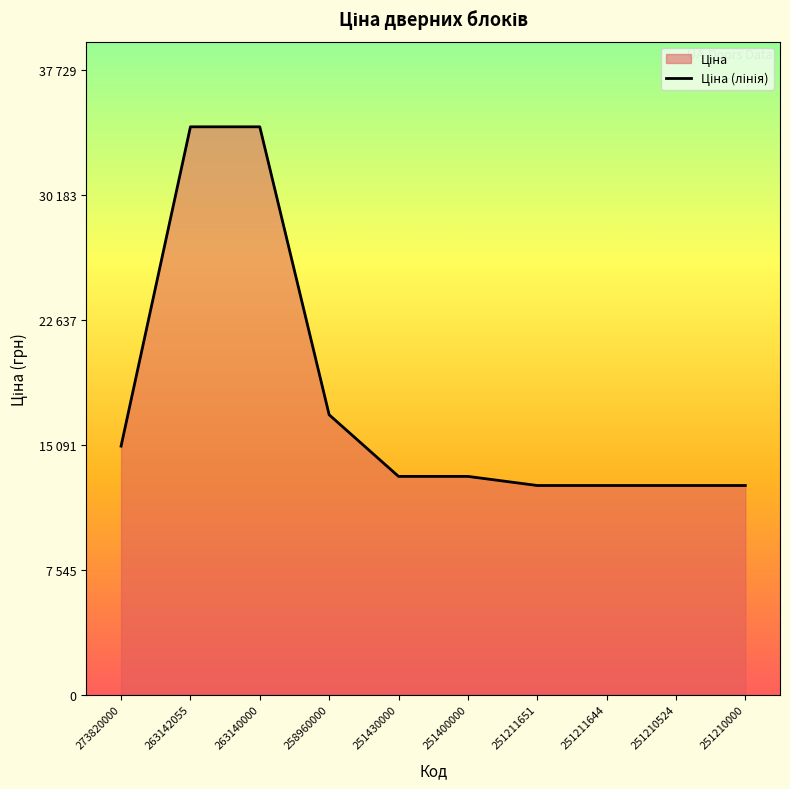

List the labels in order of value, smallest first.

251211651, 251211644, 251210524, 251210000, 251430000, 251400000, 273820000, 258960000, 263142055, 263140000